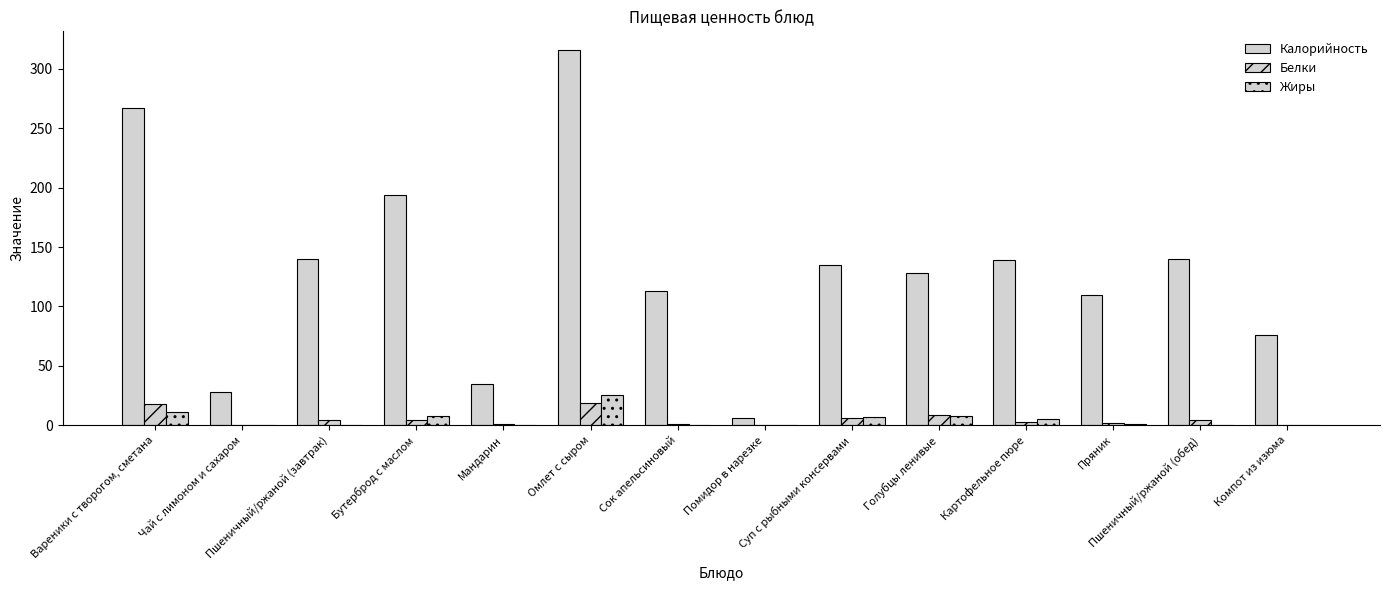

What is the difference between the Белки values at Вареники с творогом, сметана and Омлет с сыром?

1.3